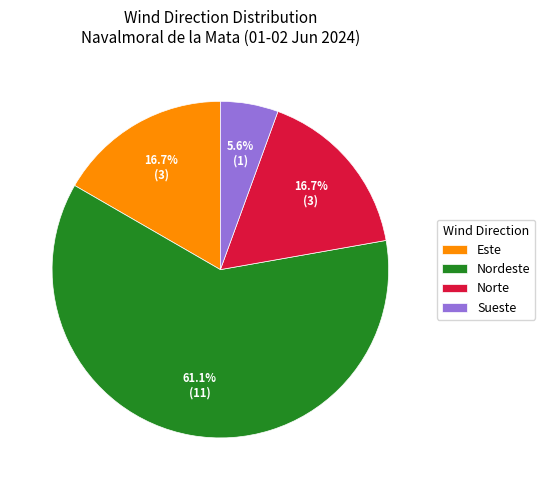

How many segments does this pie chart have?

4